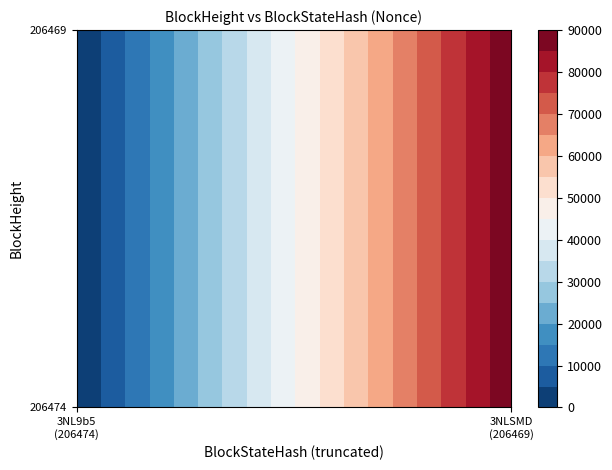

At which label does 206469 reach its peak?

206469